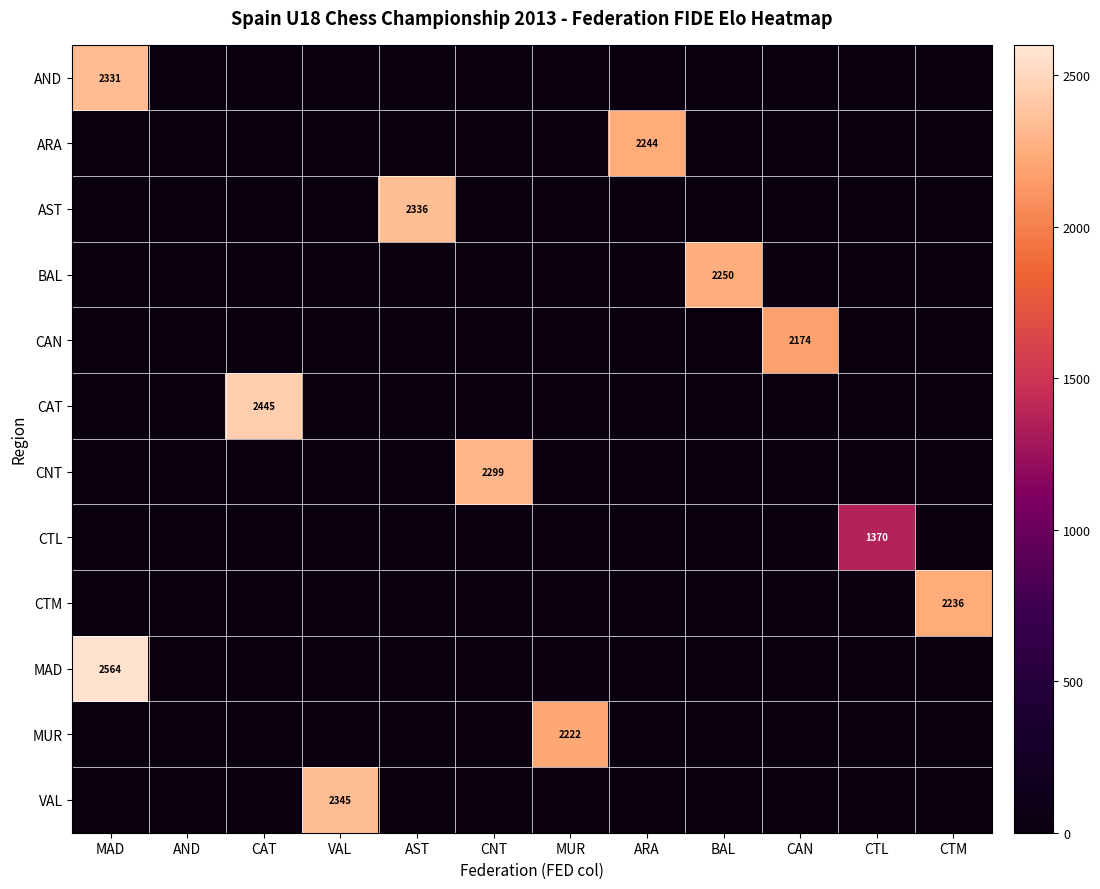

Is the value of ARA at CTM greater than the value of CTM at CNT?

No